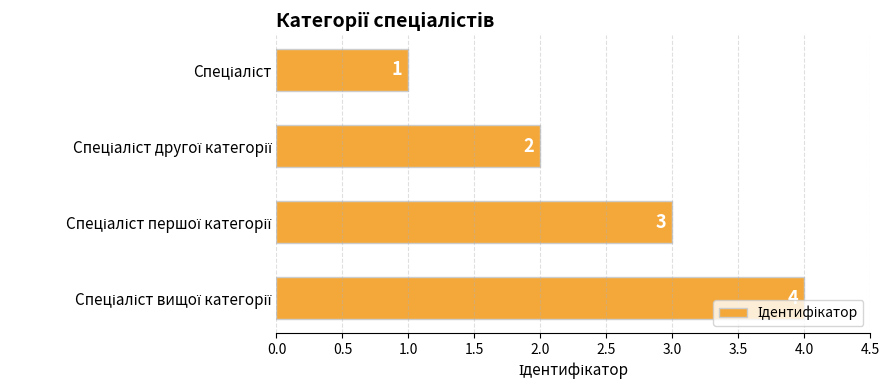

What is the sum of all values?

10